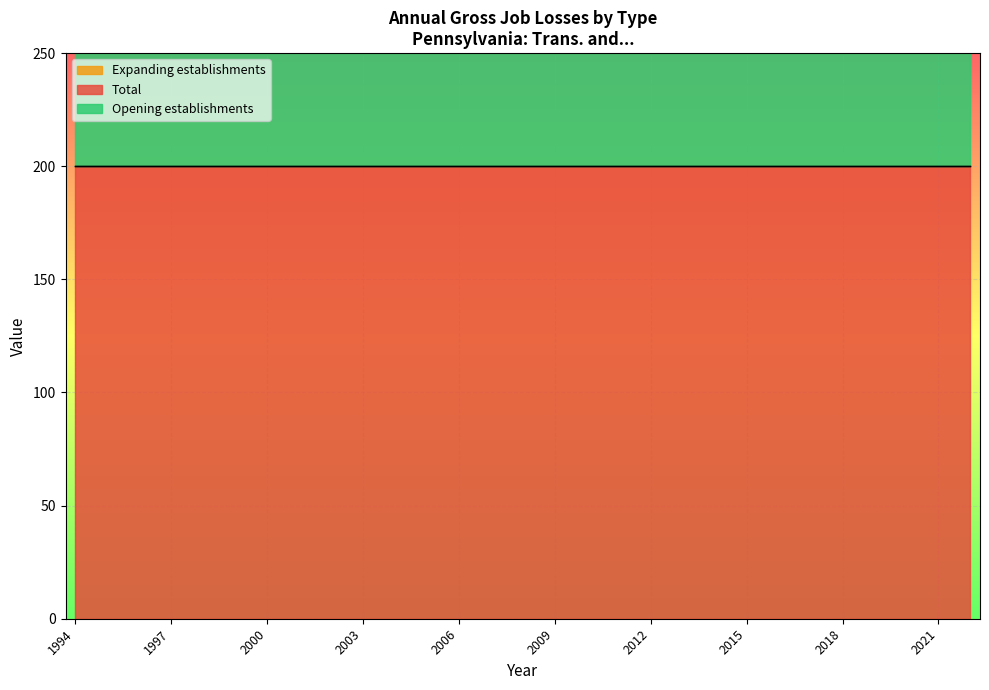

Where is Expanding establishments nearest to the value 0?

1994